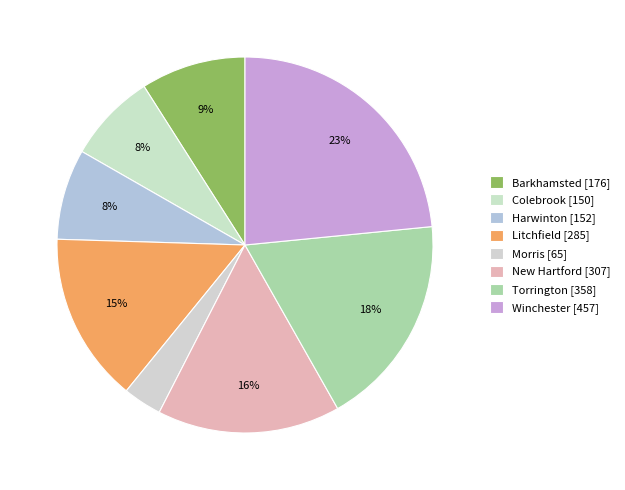

Count the number of slices in the pie.

8